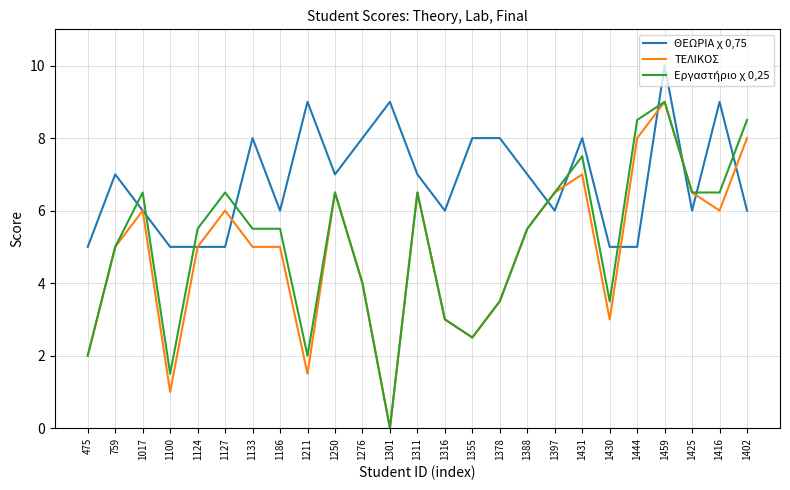

What position from the left is 1444?

21